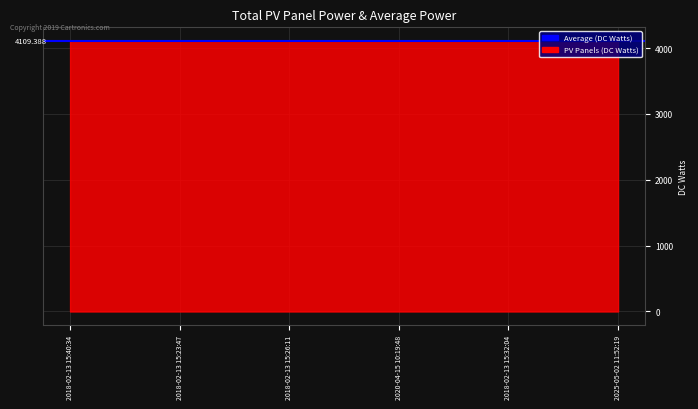

Reading left to right, list all the values displayed in this chart.

4109.4	4109.4	4109.4	4109.4	4109.4	4109.4